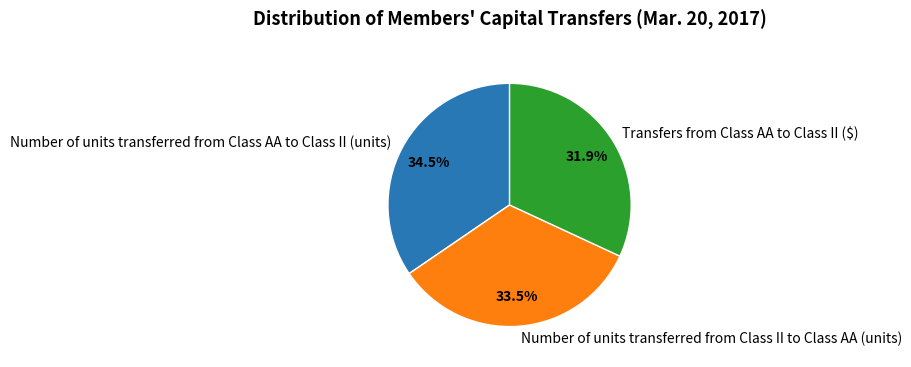

To the nearest percent, what is the difference between the largest and smallest slice percentages?

3%